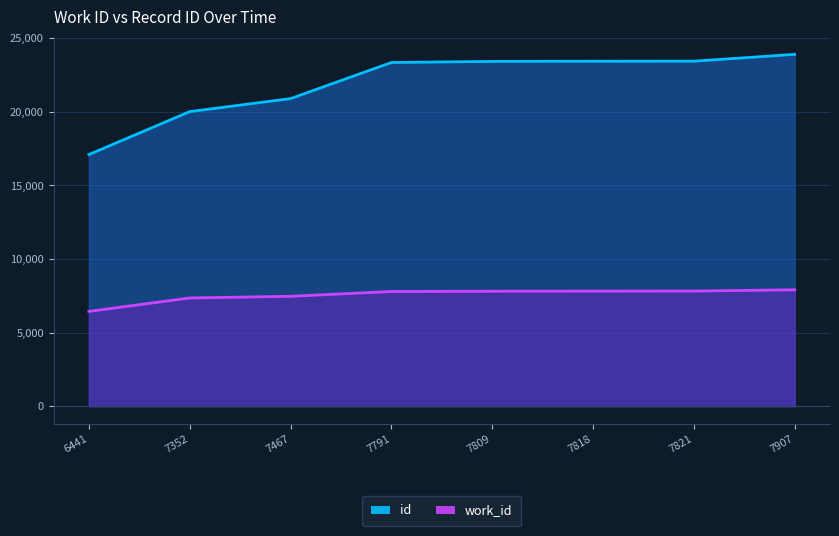

What is the difference between the work_id (line) values at 7467 and 7809?

342